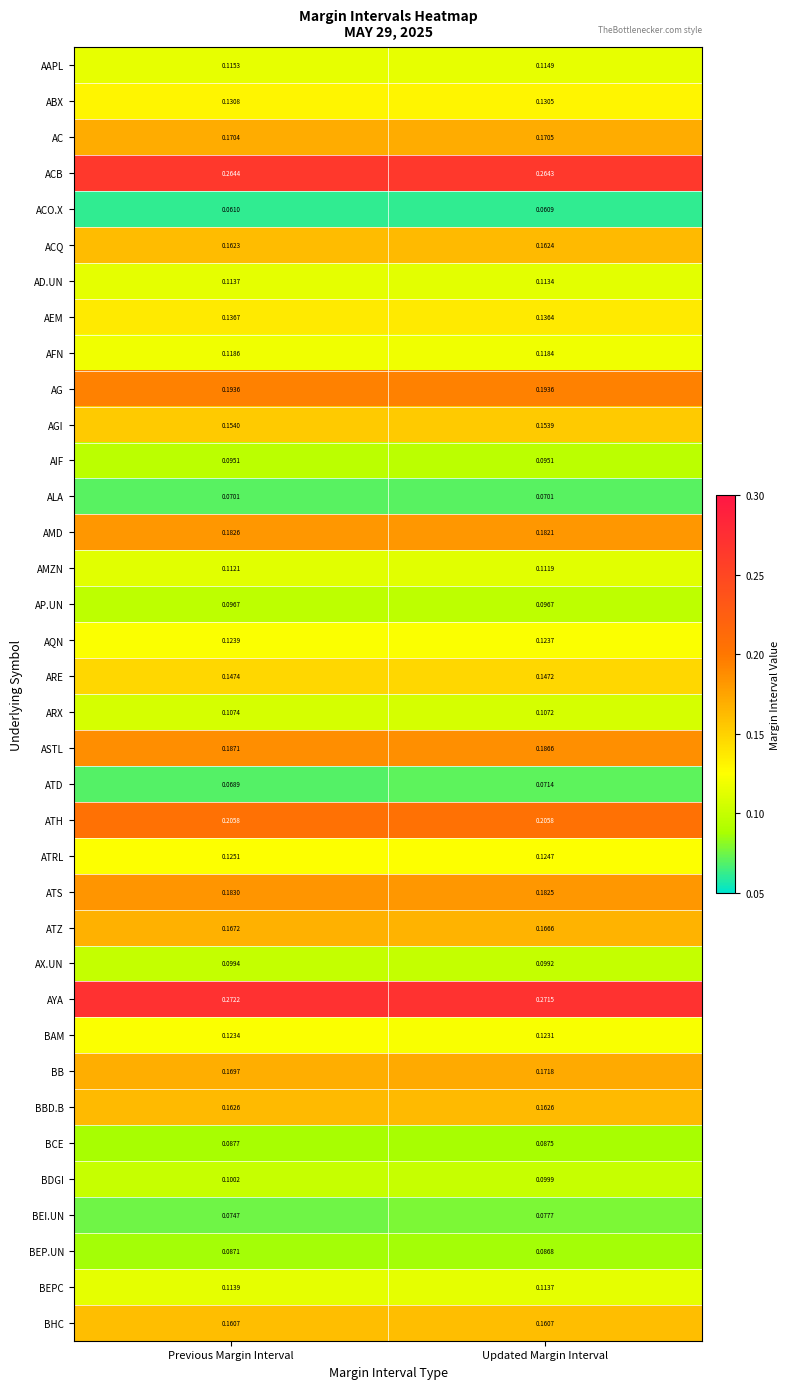

Which series changed the most between Previous Margin Interval and Updated Margin Interval?

BEI.UN